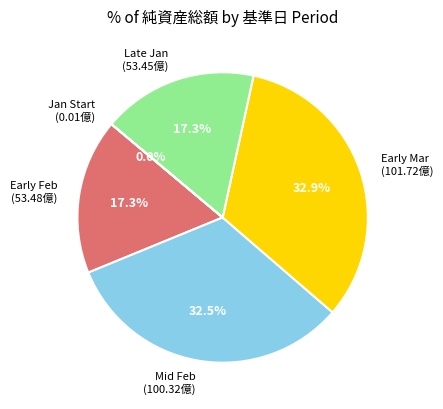

What is the ratio of the value at Mid Feb (100.32億) to the value at Late Jan (53.45億)?

1.9